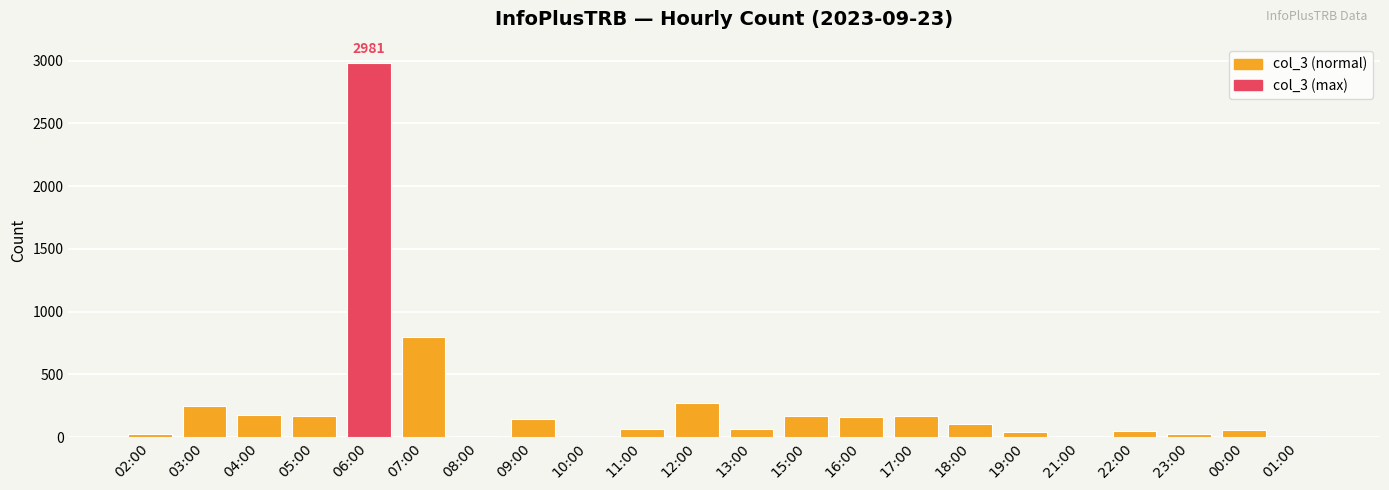

What is the sum of all values?

5733